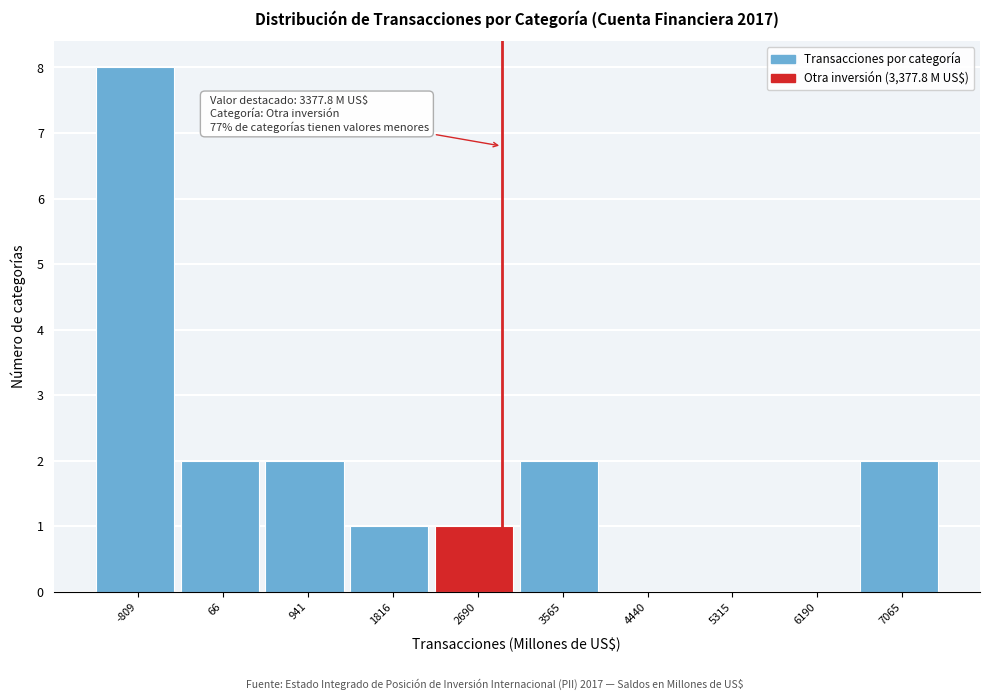

Reading right to left, what are all the values shown in this chart?

7065=2	6190=0	5315=0	4440=0	3565=2	2690=1	1816=1	941=2	66=2	-809=8